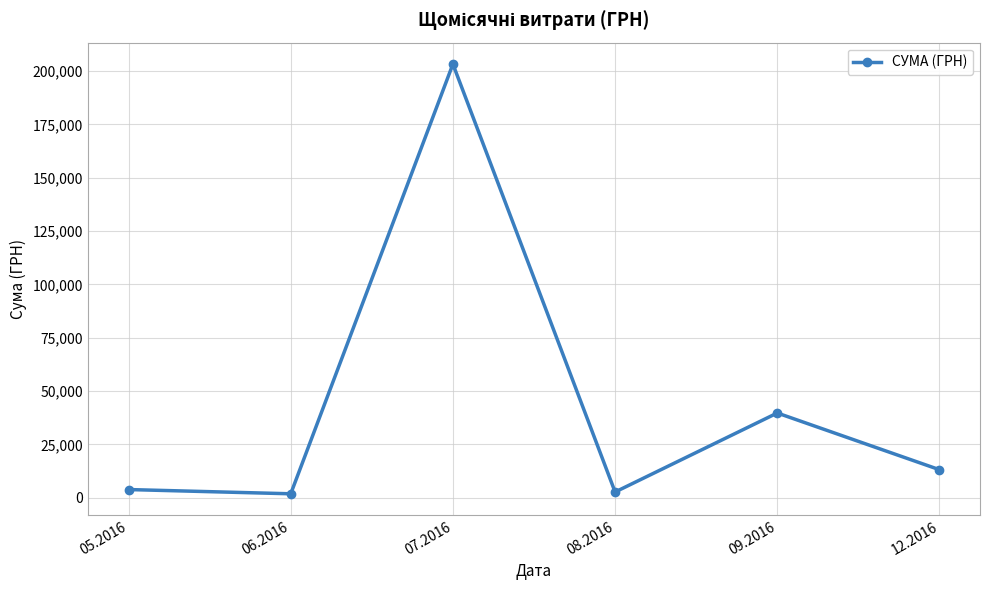

Which label corresponds to the largest value in the chart?

07.2016